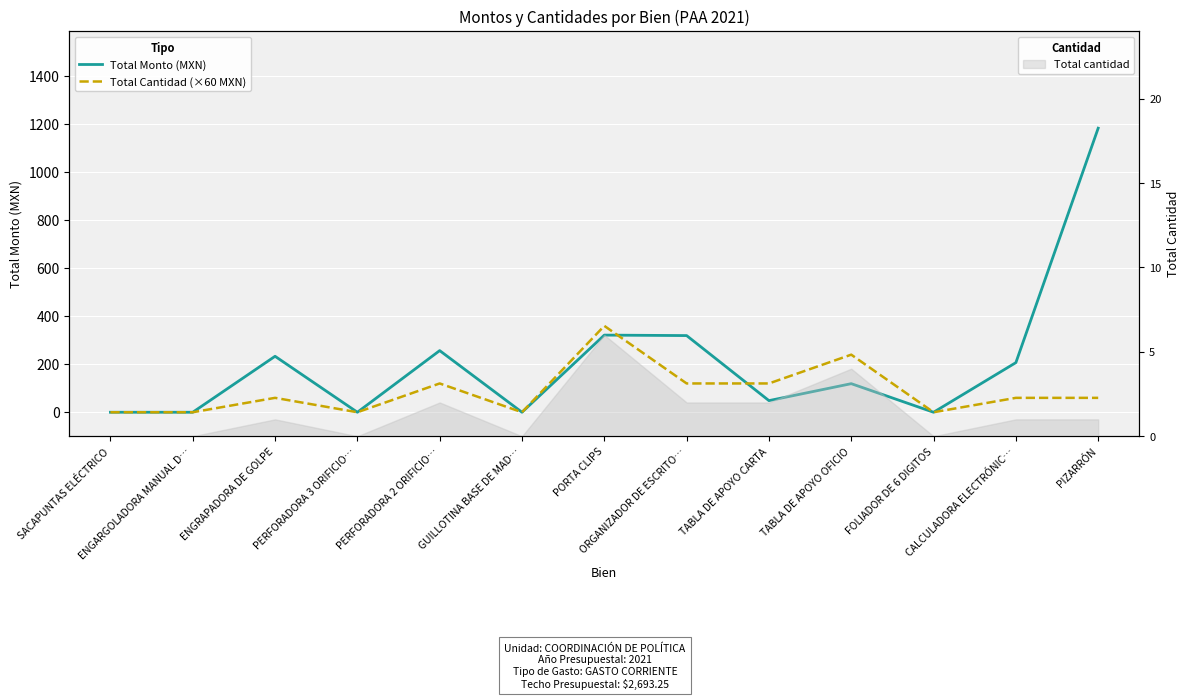

What is the greatest value displayed?

1183.9